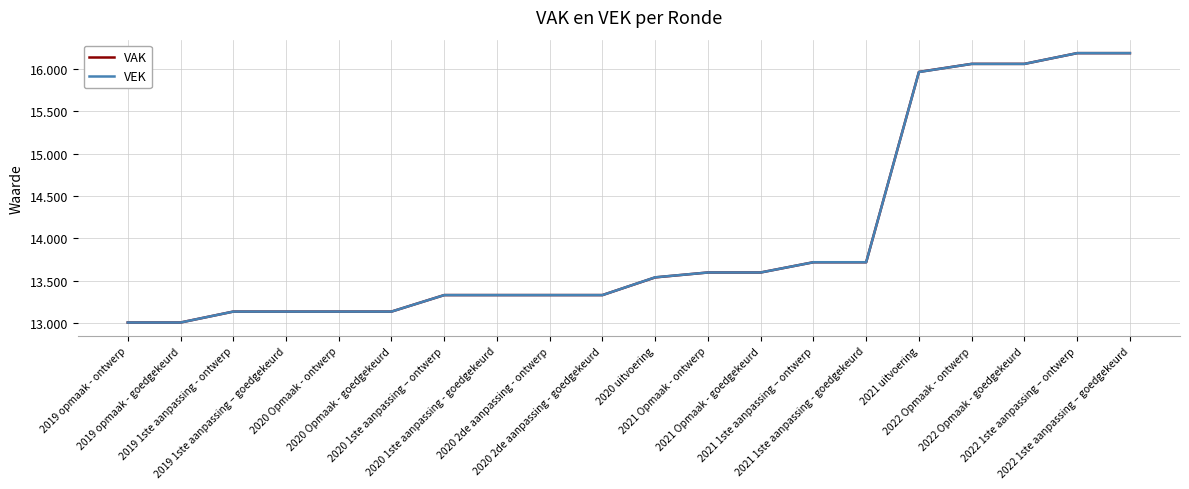

What are all the series names shown in the legend?

VAK, VEK